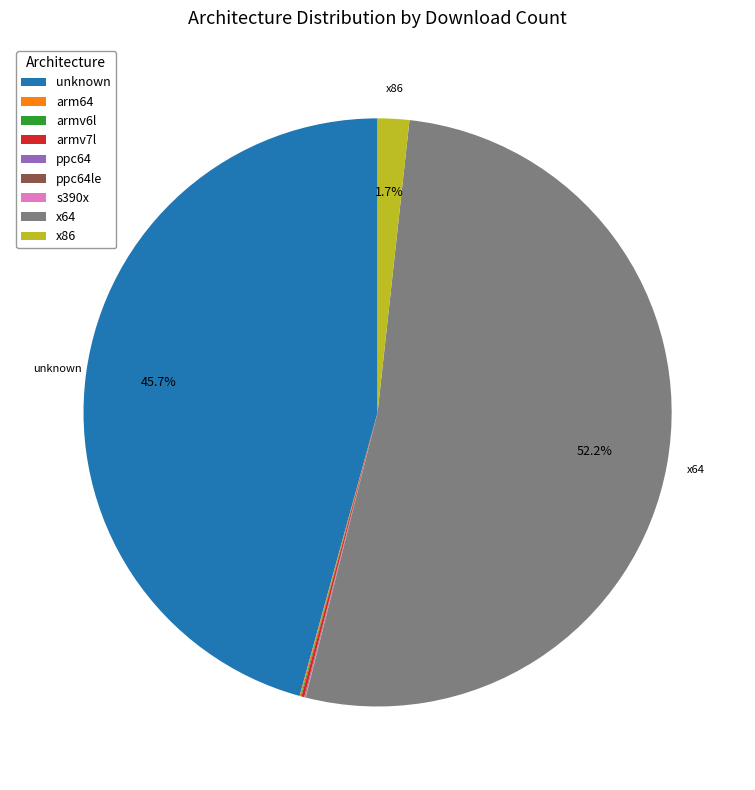

Which category has the biggest portion of the pie?

x64